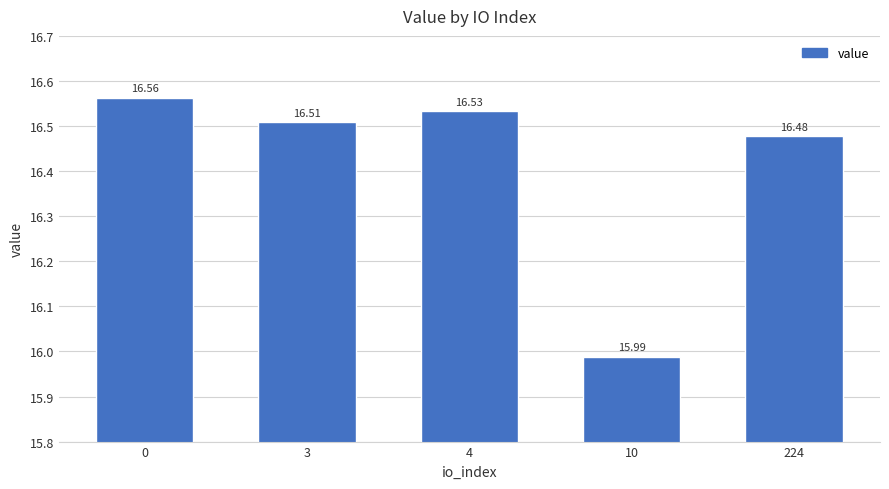

What is the minimum value shown in the chart?

16.0